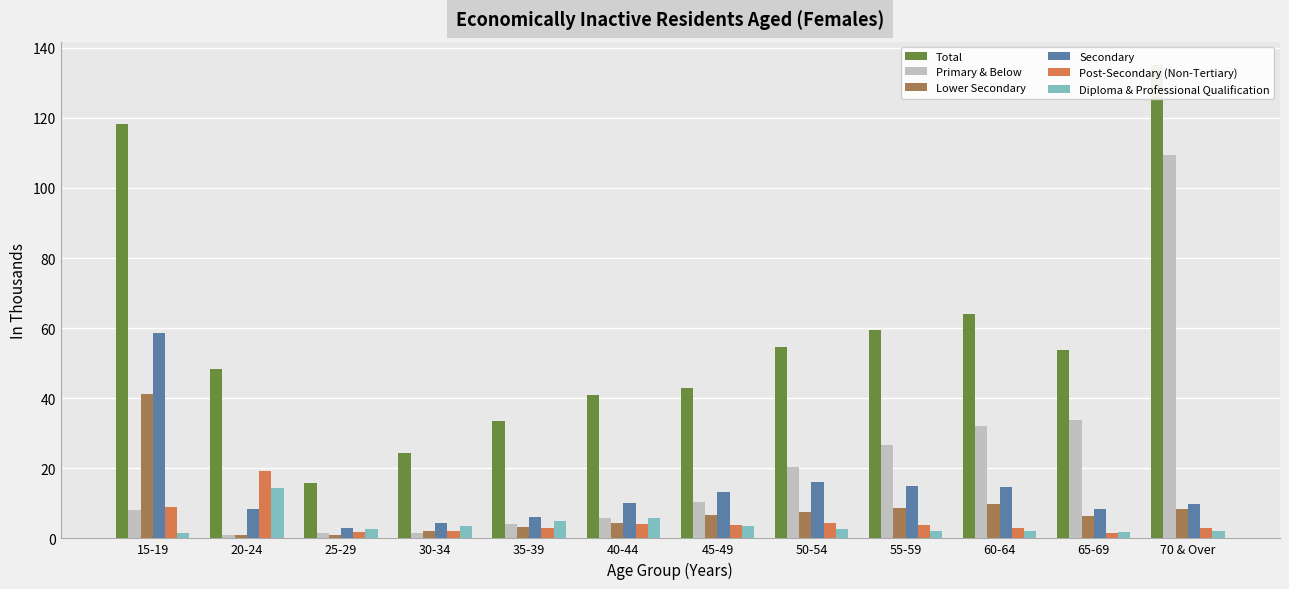

What is the label of the 8th bar from the right?

35-39